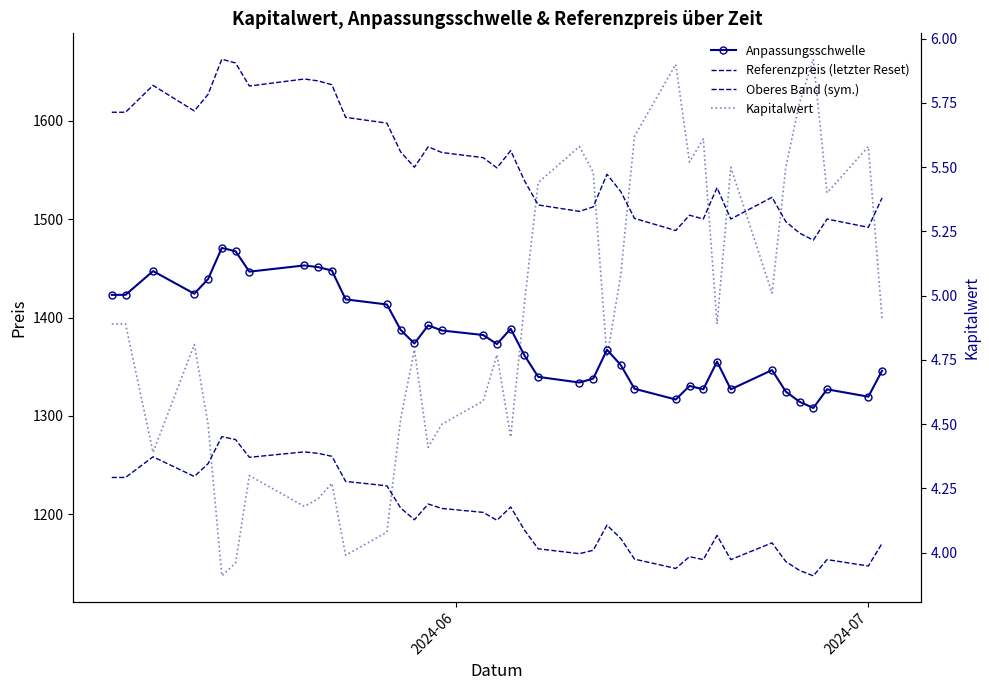

What is the value of the Anpassungsschwelle point at the 8th from the left?

1446.7